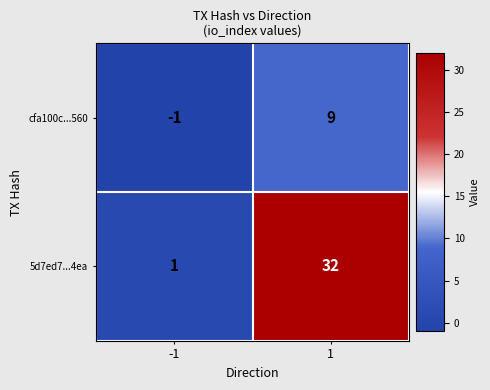

What is the sum of all cfa100c...560 values?

8